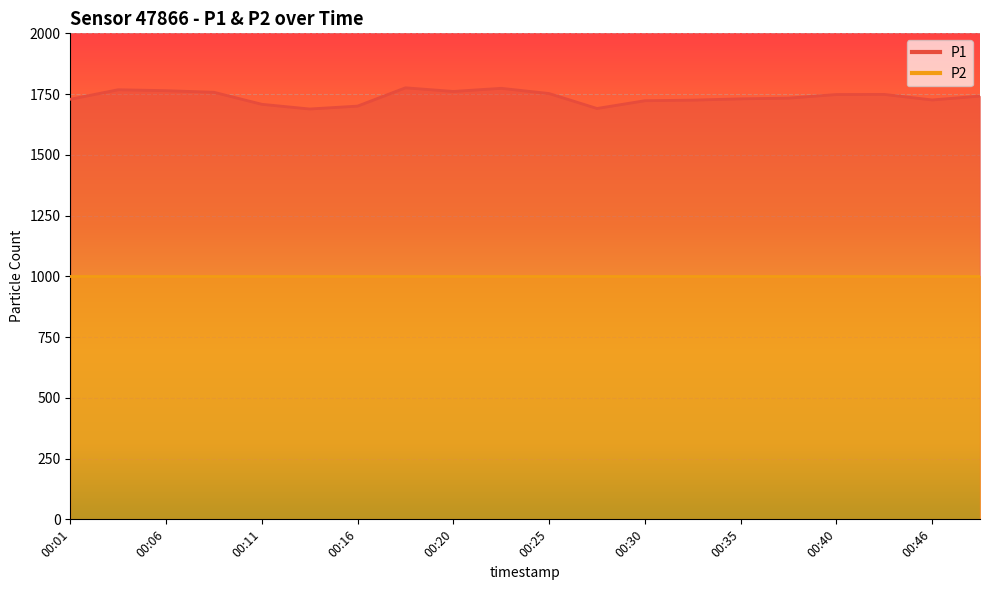

Reading right to left, transcribe all the data shown in this chart.

1741.8	1725.9	1748.7	1748.2	1733.4	1730.5	1725.2	1722.7	1690.8	1752.3	1773.8	1761.0	1775.9	1700.6	1688.7	1708.0	1757.5	1764.2	1767.9	1728.7